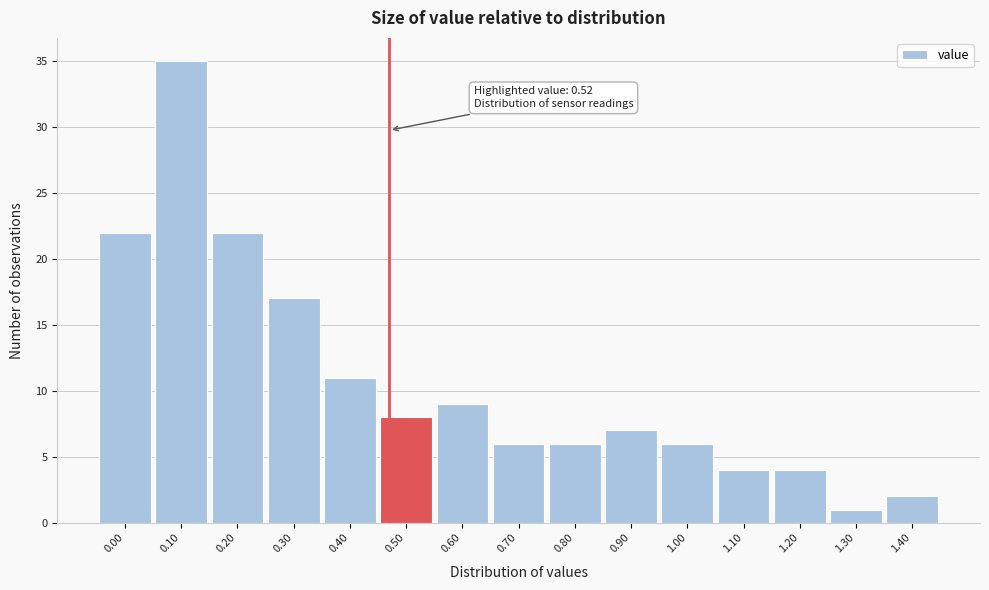

Reading left to right, list all the values displayed in this chart.

0.00=22	0.10=35	0.20=22	0.30=17	0.40=11	0.50=8	0.60=9	0.70=6	0.80=6	0.90=7	1.00=6	1.10=4	1.20=4	1.30=1	1.40=2